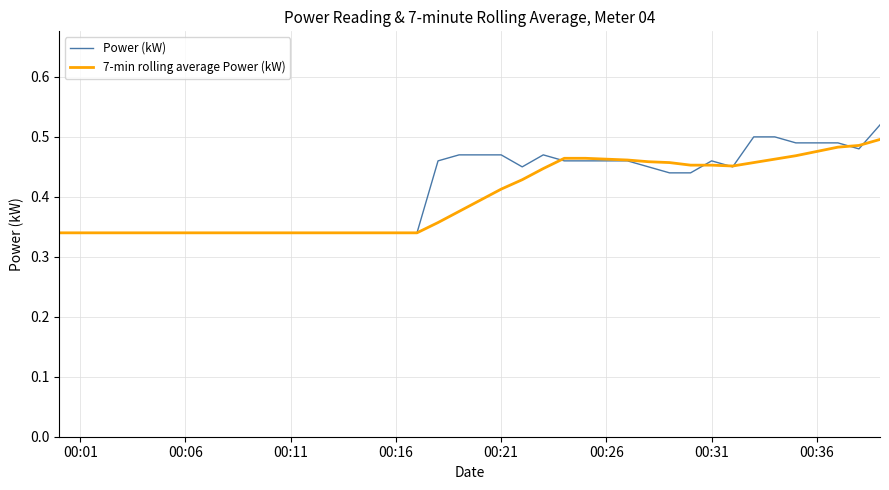

What is the sum of all Power (kW) values?

16.5